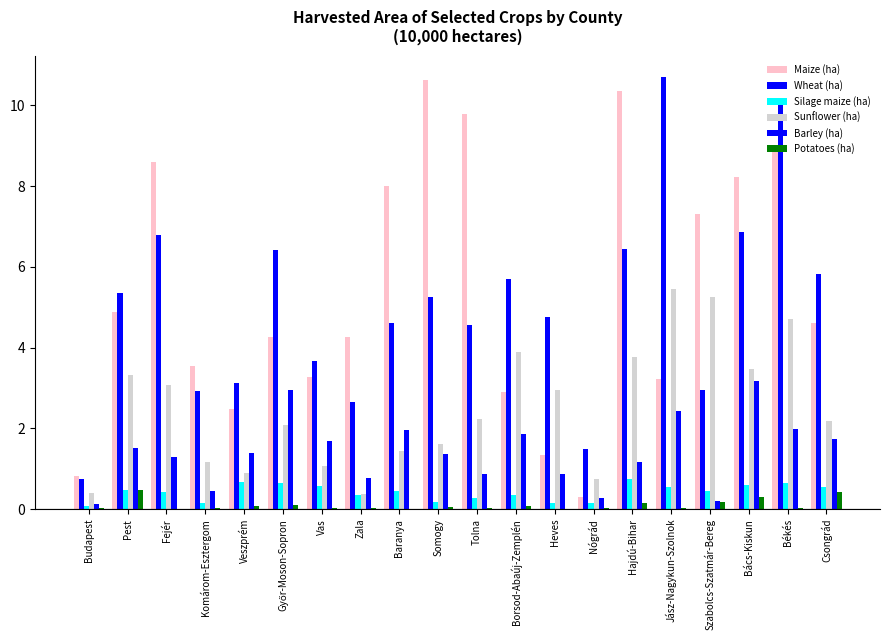

How many distinct data groups are displayed?

6